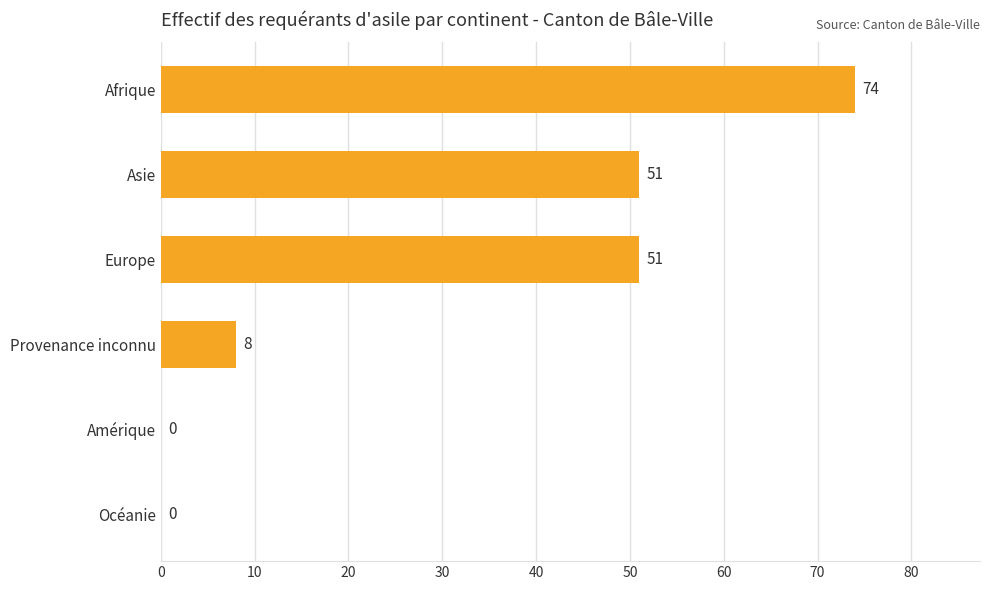

The chart shows a value of 51 at Asie. True or false?

True